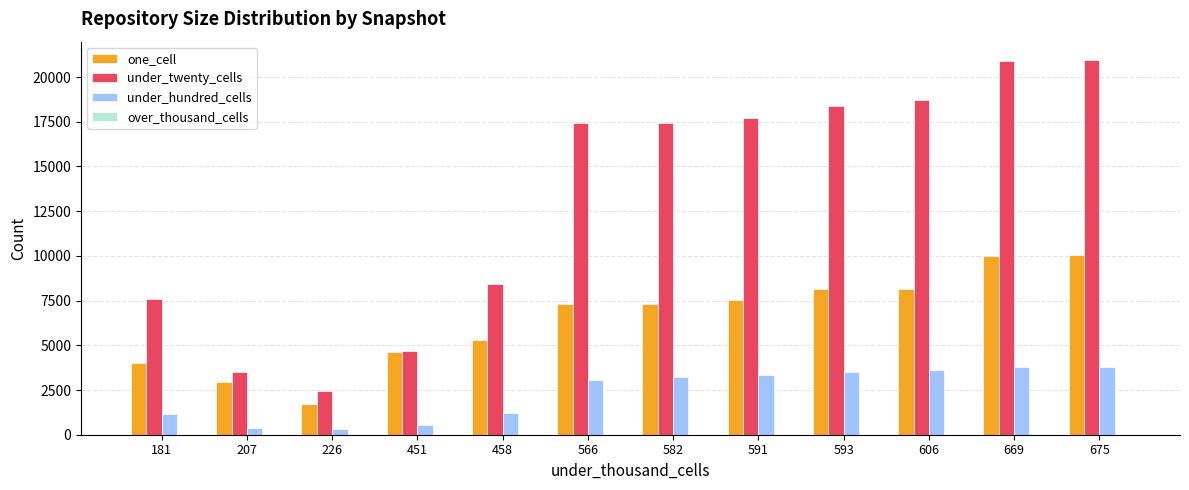

What is the greatest value displayed?

20931.0